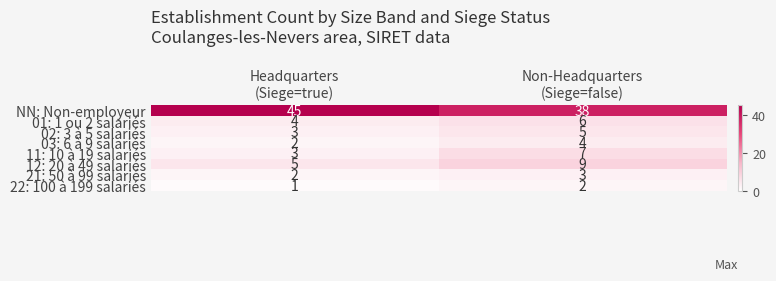

Which series has the largest total across all categories?

NN: Non-employeur